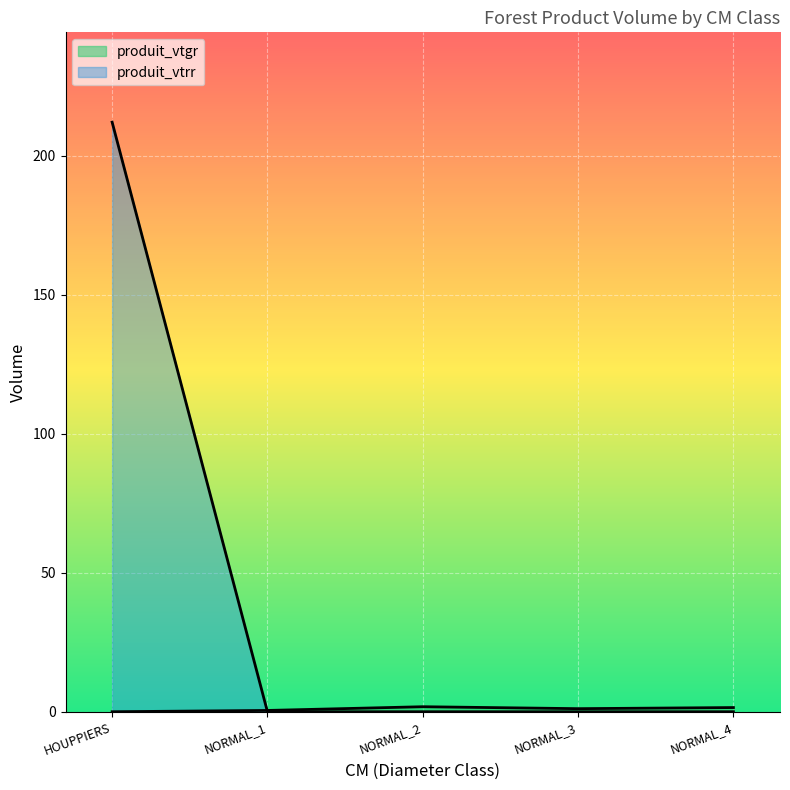

How many distinct data groups are displayed?

2